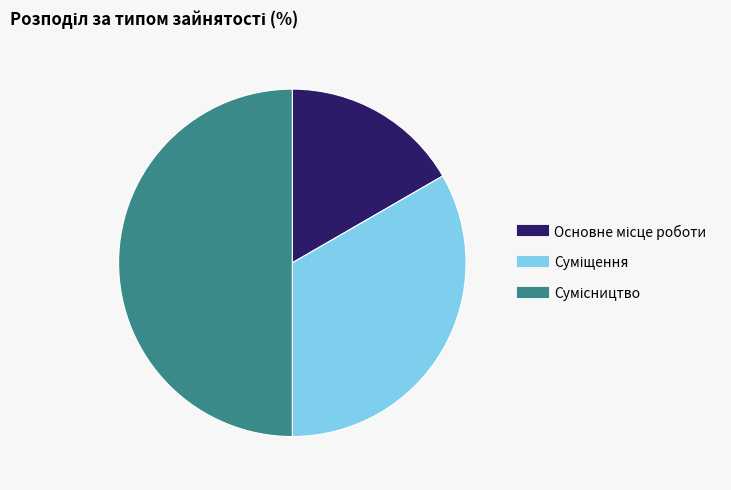

How many segments does this pie chart have?

3